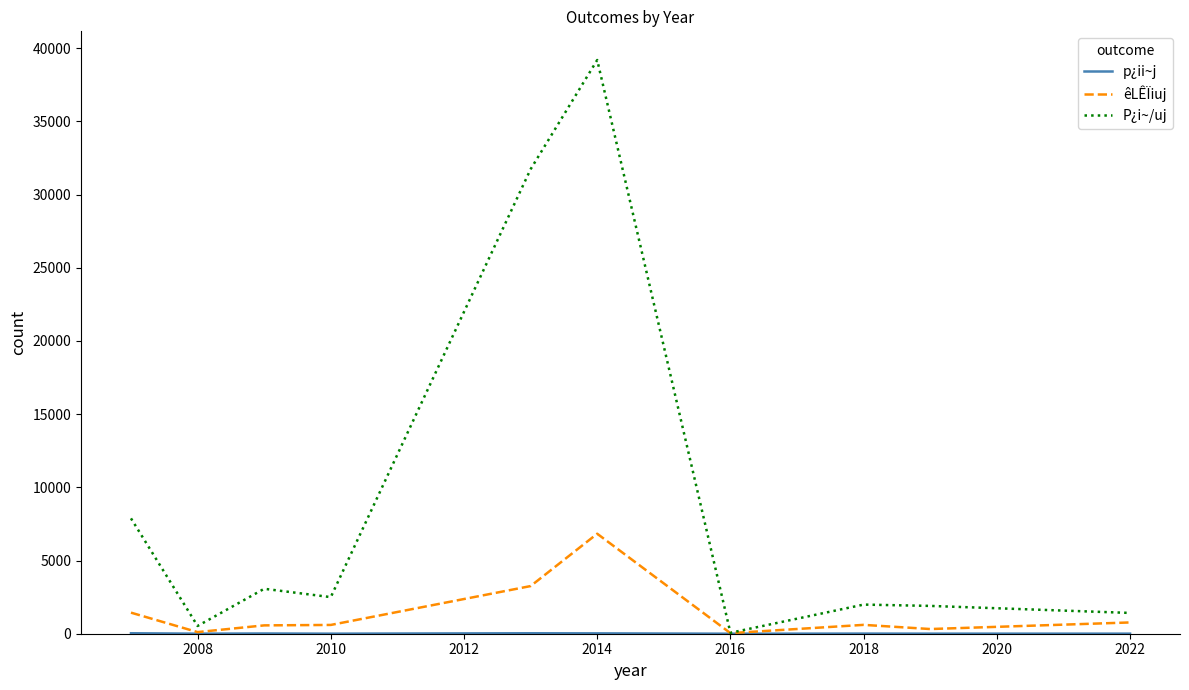

Which series has the largest range (max minus min)?

P¿i~/uj